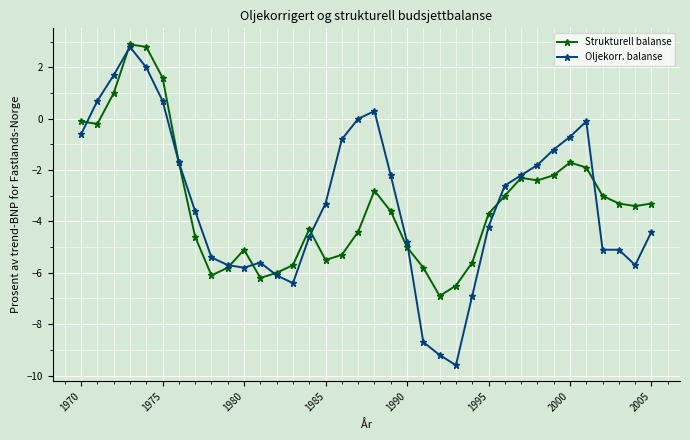

What is the value of the Oljekorr. balanse point at the 8th from the left?

-3.6